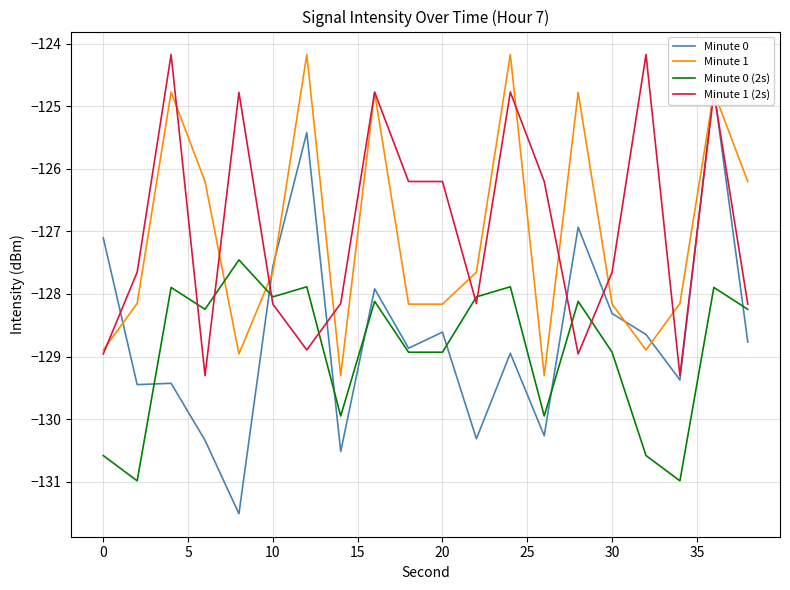

What is the highest value of the Minute 0 (2s) series?

-127.5